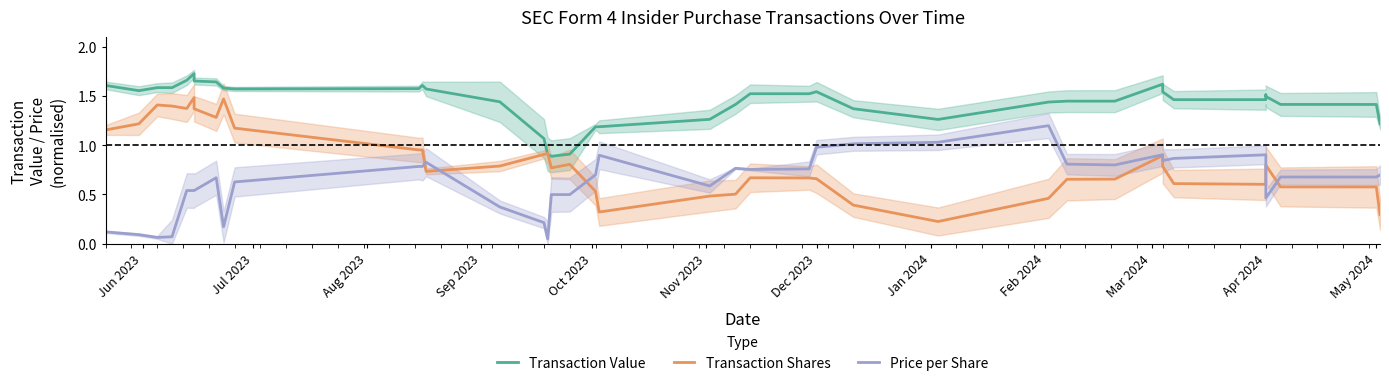

True or false: Transaction Value has a value of 0.4 at 12.

False